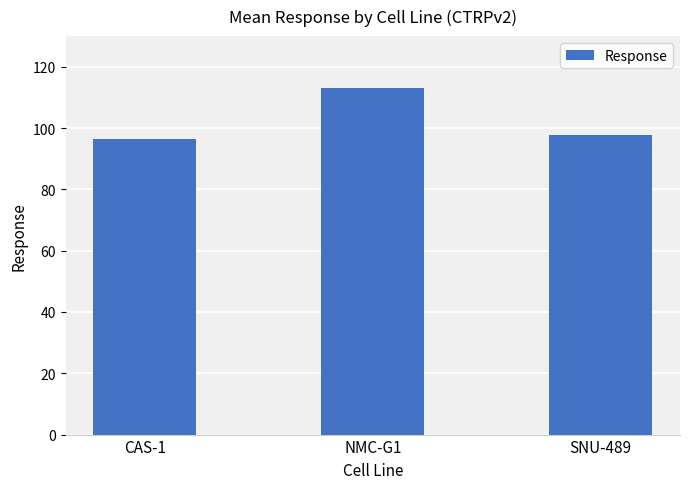

What is the change in value from CAS-1 to NMC-G1?

+16.6